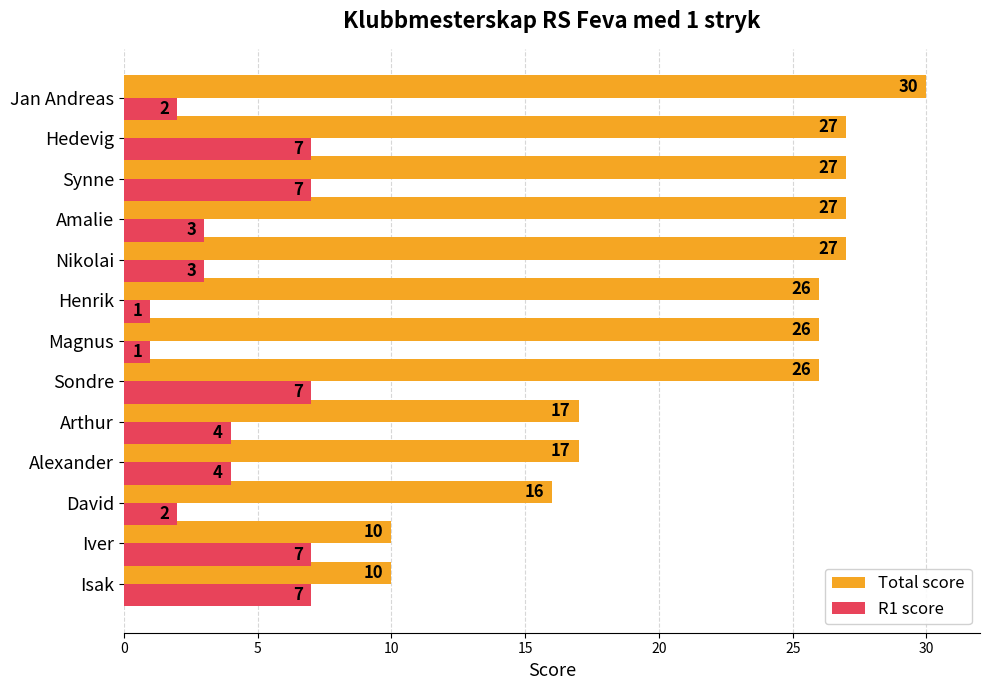

Which series has the largest total across all categories?

Total score